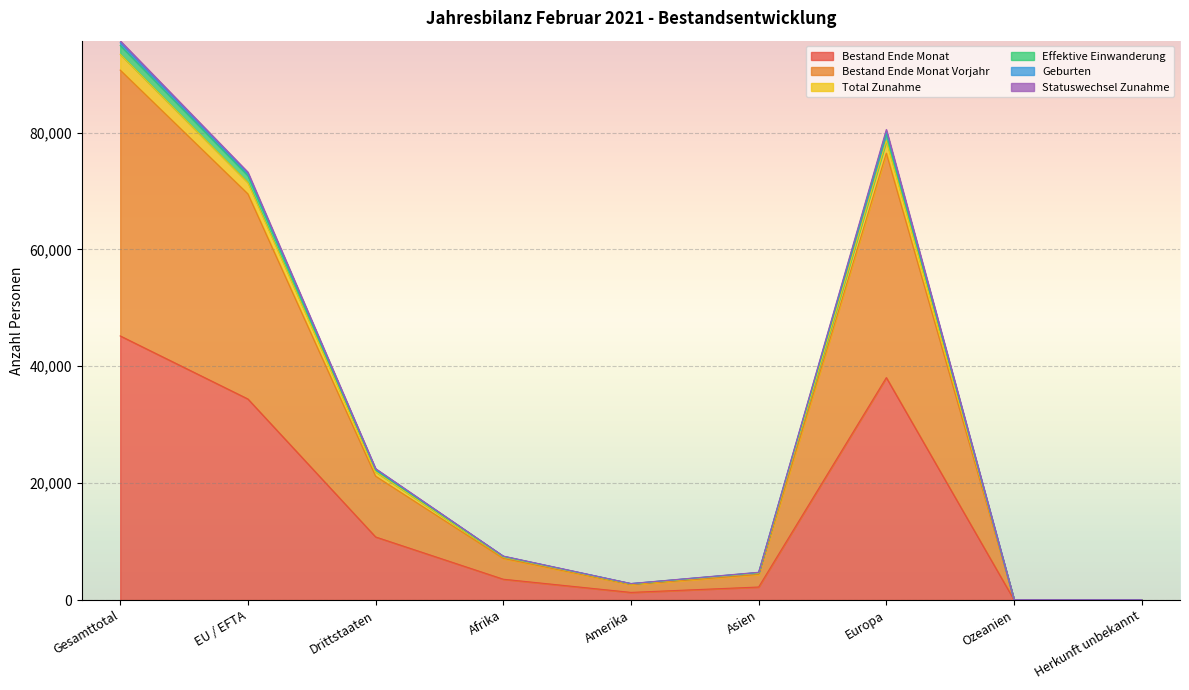

What is the value of the Bestand Ende Monat point at the 8th from the left?

25